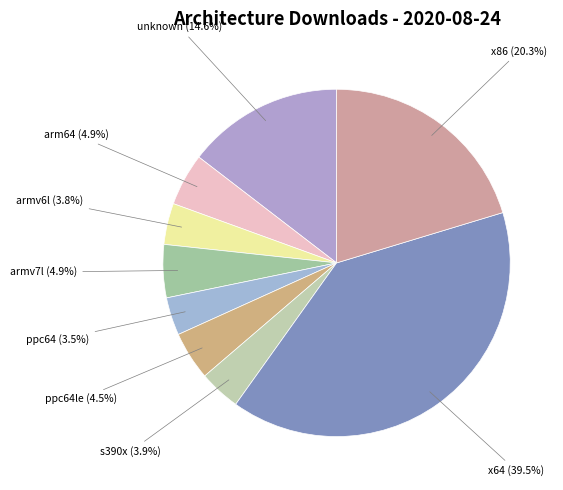

What portion of the pie excludes ppc64?

96.5%